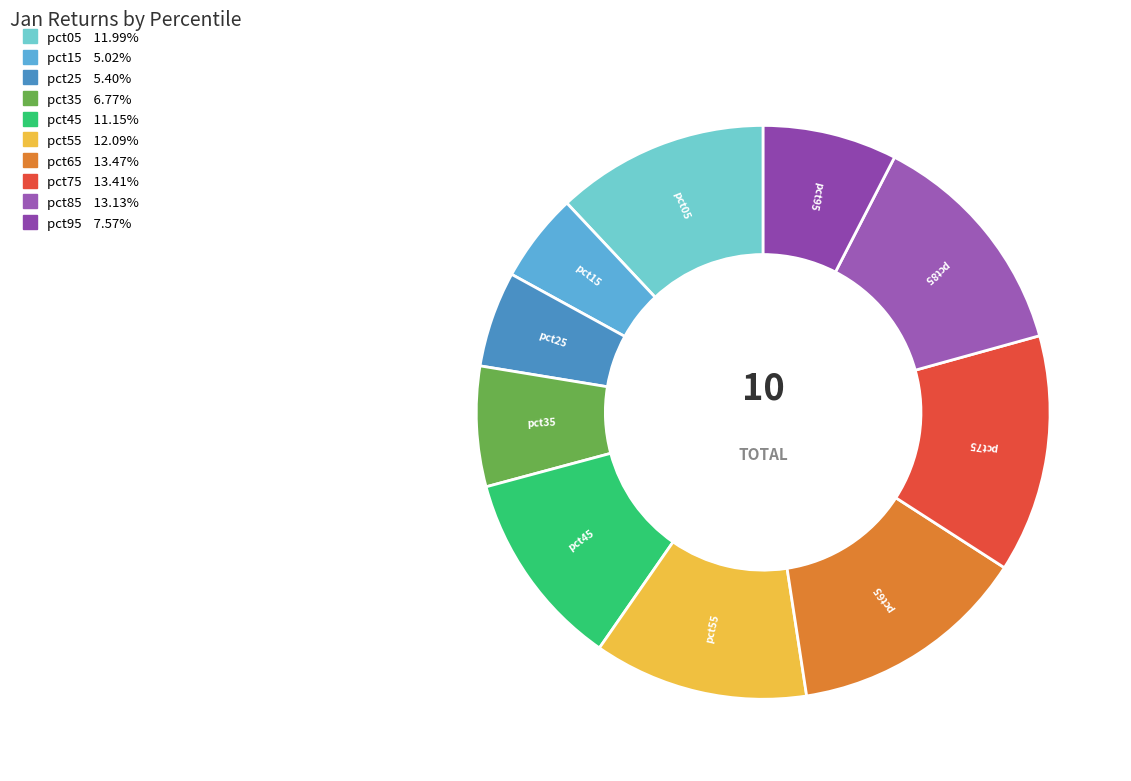

Does pct65 account for over 50% of the chart?

No